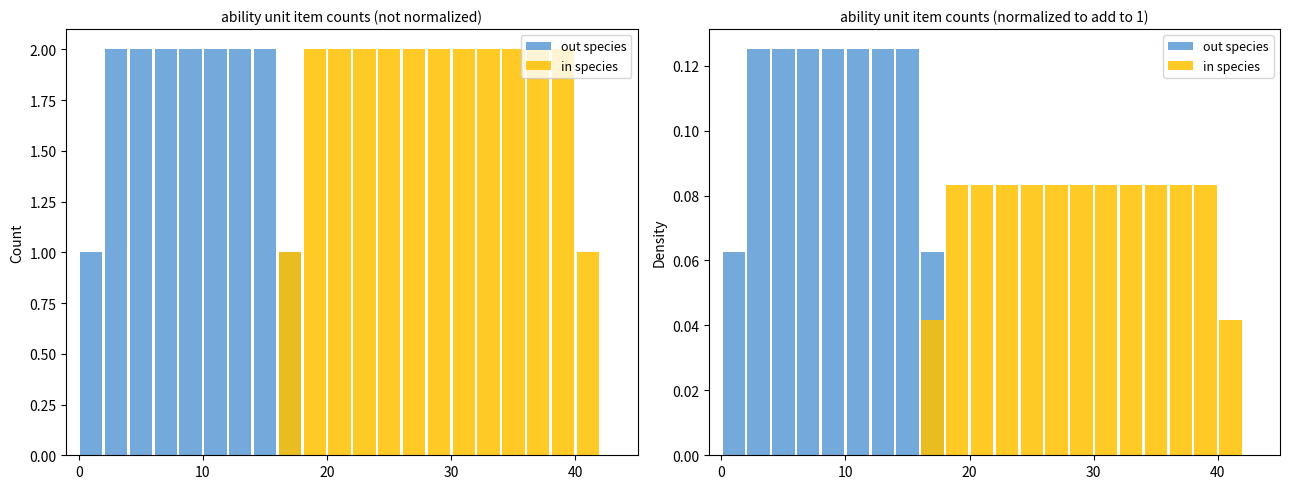

Are the bars horizontal?

No